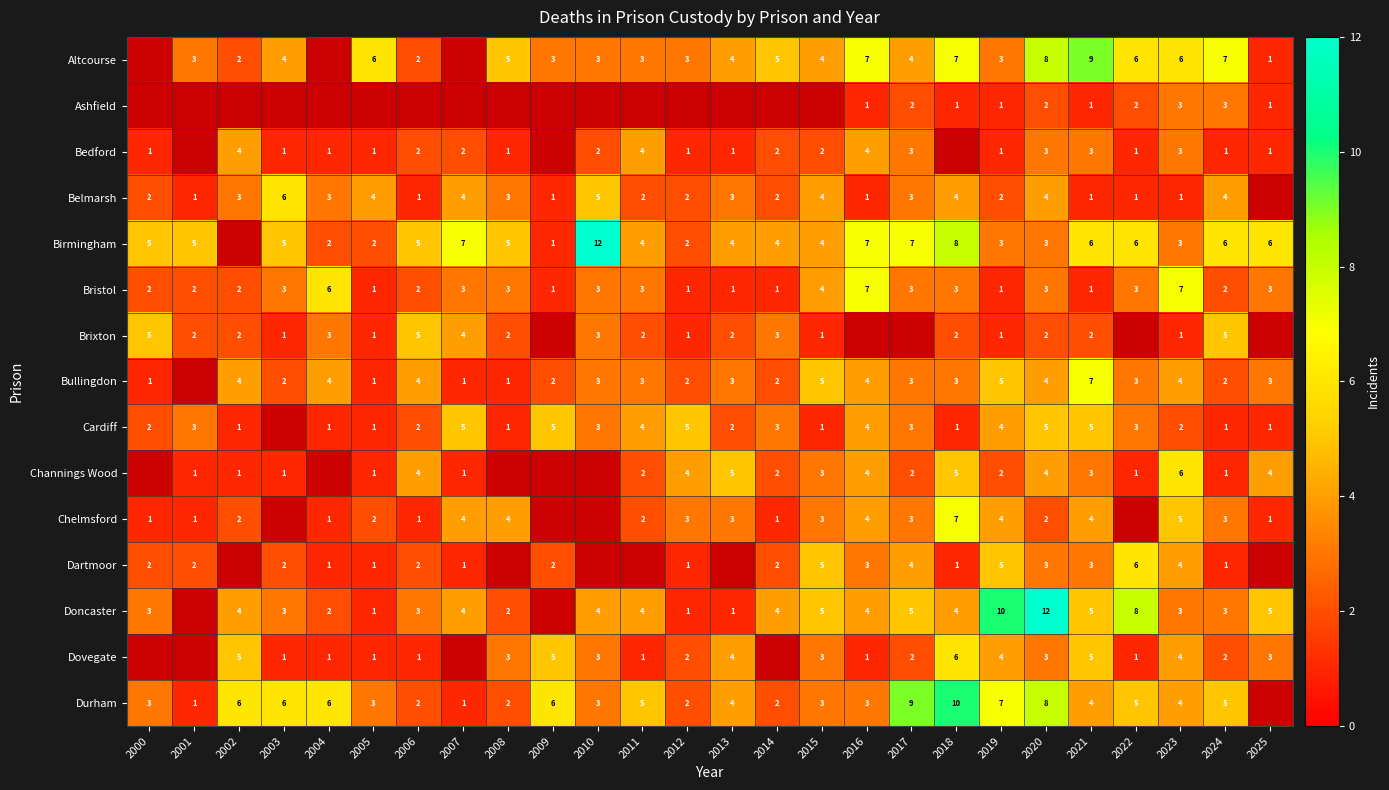

True or false: Altcourse has a value of 8 at 2023.

False